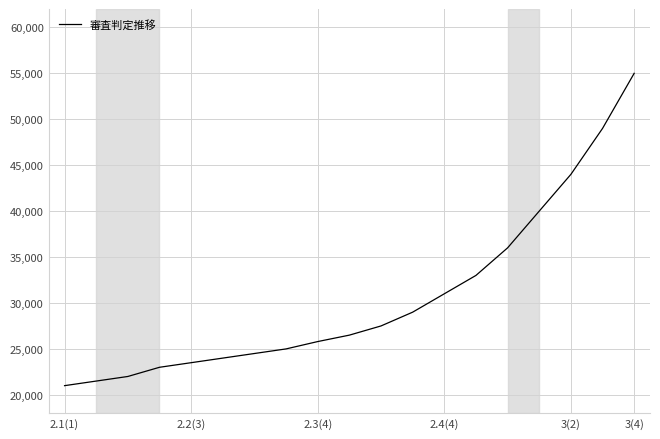

What is the difference between the maximum and minimum values?

34000